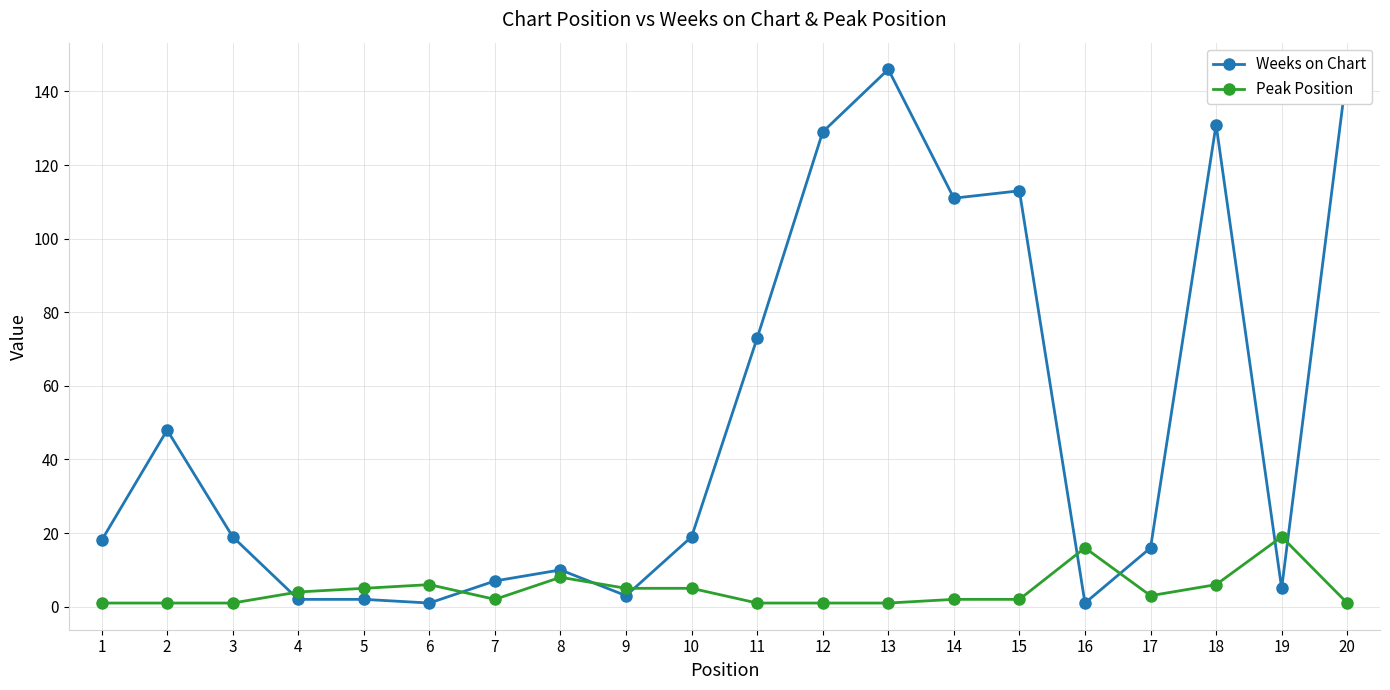

Rank the series by their maximum value, from highest to lowest.

Weeks on Chart, Peak Position